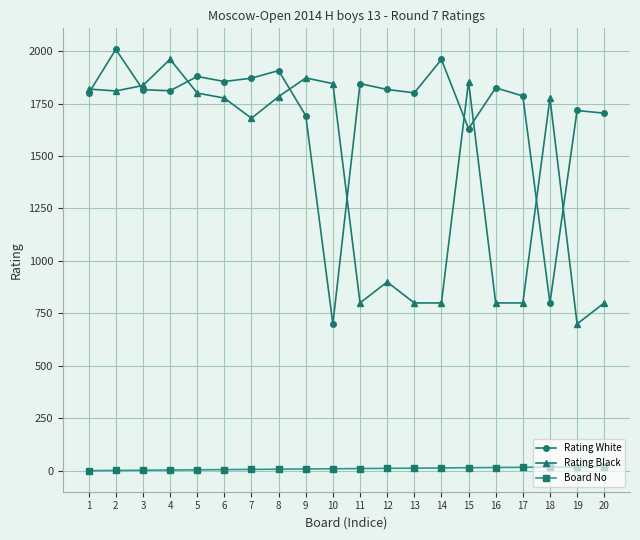

What is the difference between the Rating White values at 15 and 1?

169